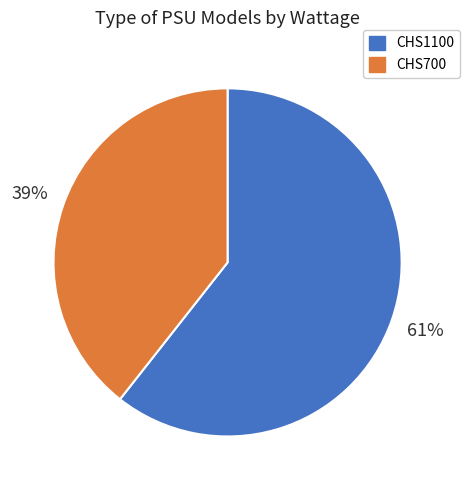

Do CHS1100 and CHS700 together represent more than half of the pie?

Yes